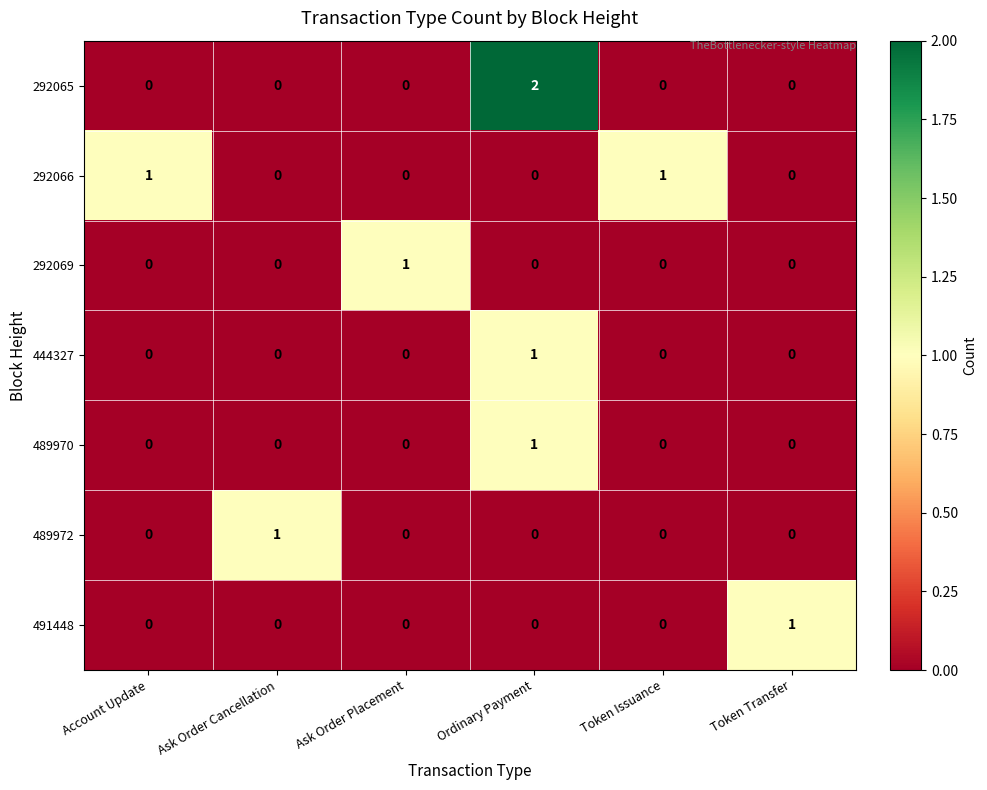

Which series has the largest range (max minus min)?

292065